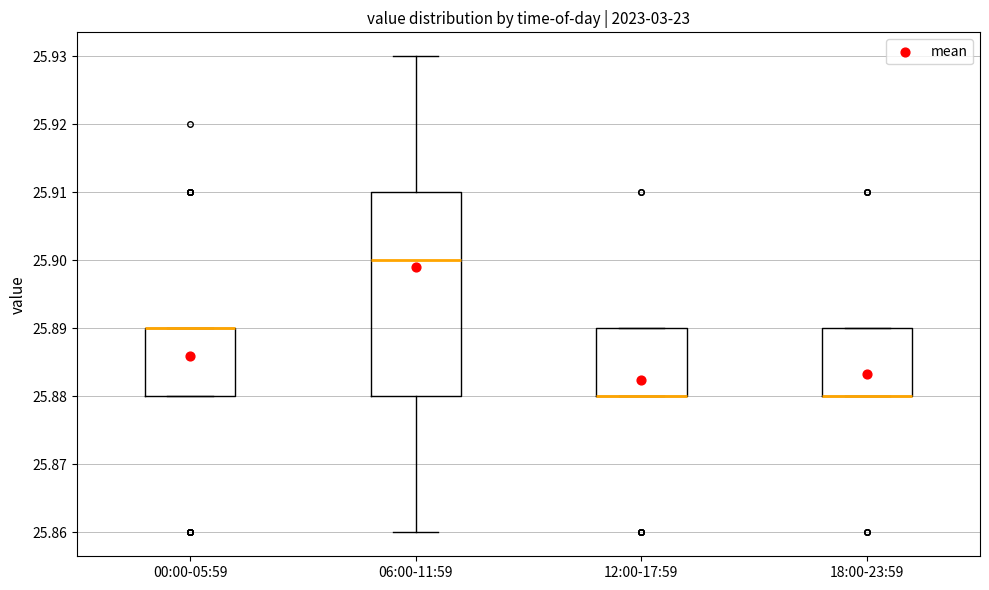

Reading left to right, read every box against the y-axis: the position of its median line, the range the box covers, and the ends of its whiskers. The values are not printed on the chart, so give them approximately, as read against the axis.

00:00-05:59: median 25.89 (drawn on the box's upper edge), box 25.88 to 25.89, whiskers 25.88 to 25.89
06:00-11:59: median 25.90, box 25.88 to 25.91, whiskers 25.86 to 25.93
12:00-17:59: median 25.88 (drawn on the box's lower edge), box 25.88 to 25.89, whiskers 25.88 to 25.89
18:00-23:59: median 25.88 (drawn on the box's lower edge), box 25.88 to 25.89, whiskers 25.88 to 25.89